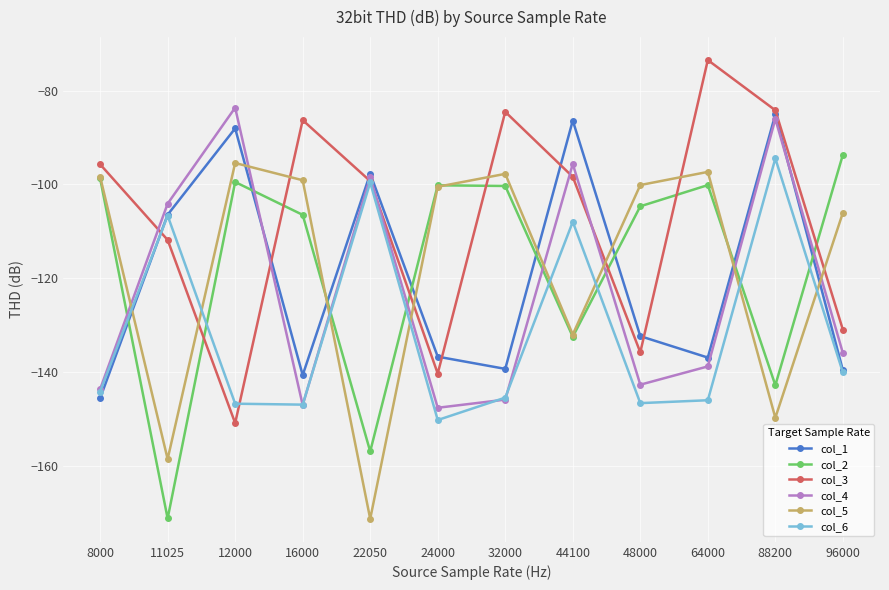

Is the value of col_2 at 48000 greater than the value of col_4 at 64000?

Yes